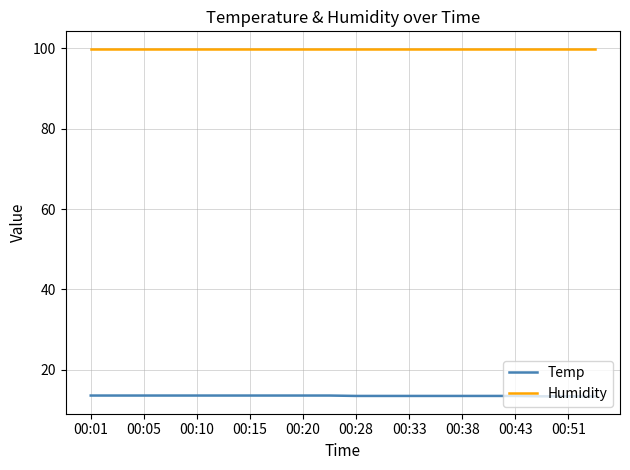

Which series has the largest total across all categories?

Humidity